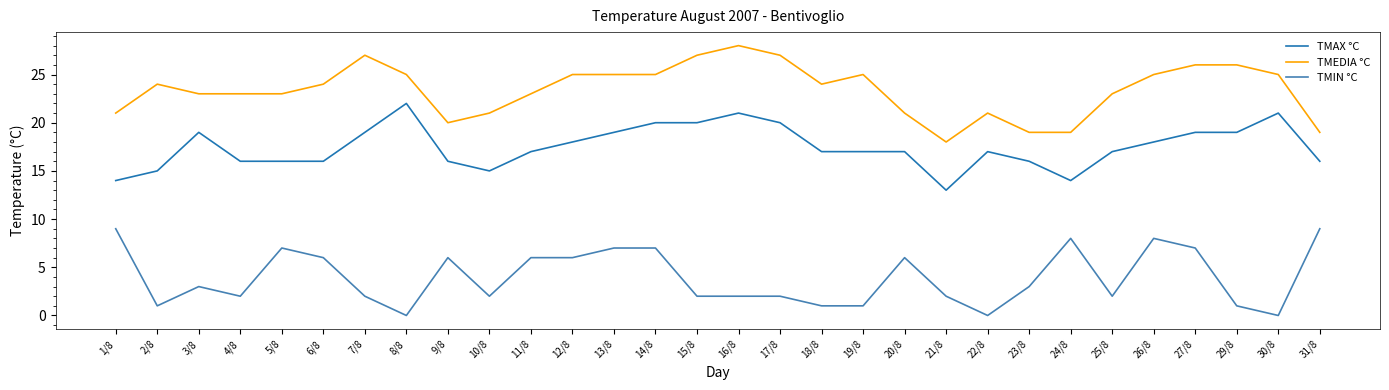

Which series changed the most between 8/8 and 27/8?

TMIN °C